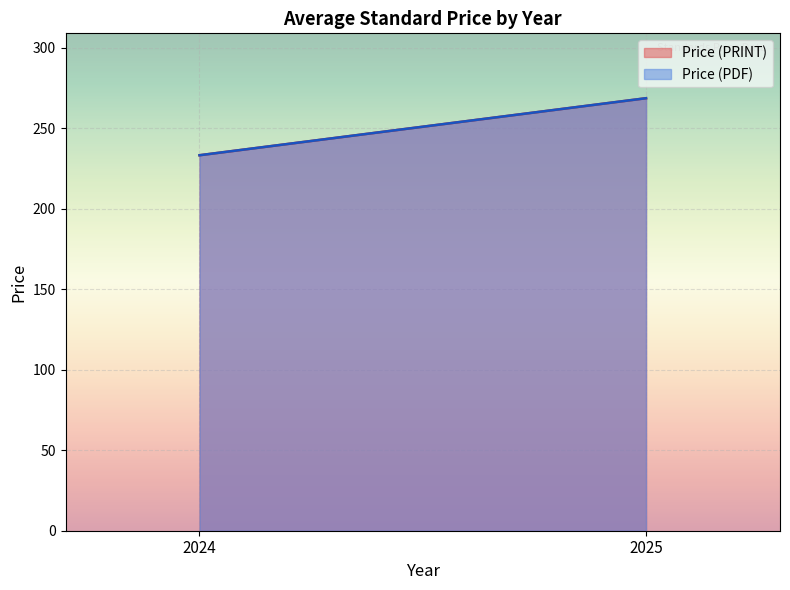

True or false: Price (PDF) and Price (PRINT) intersect in this chart.

False